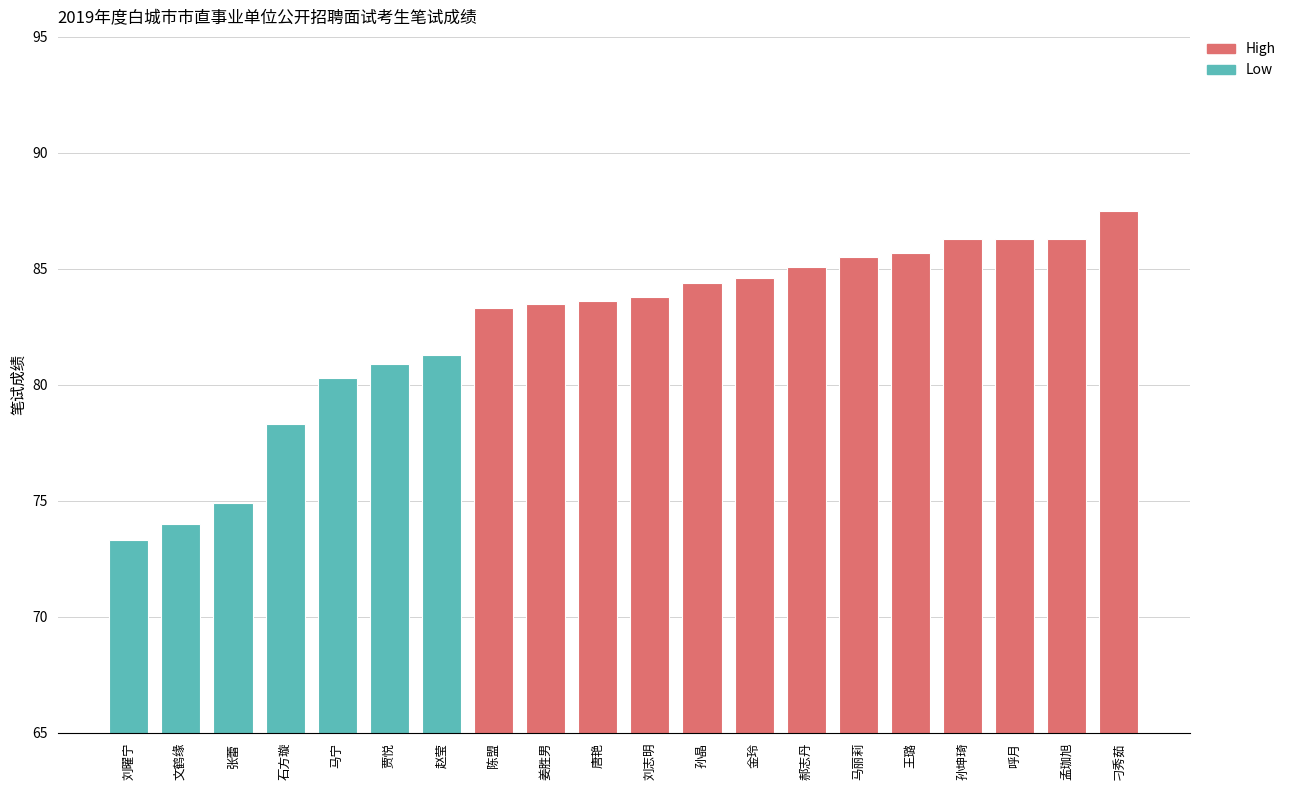

Approximately how many times larger is the value at 马丽莉 compared to 郝志丹?

1.0